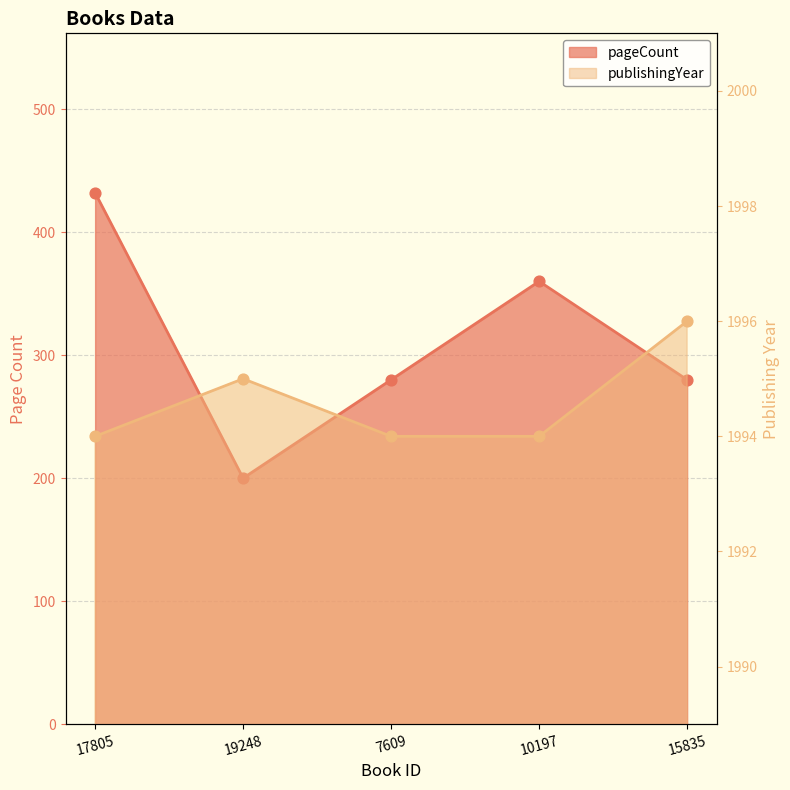

What is the total value across all series at 10197?

2354